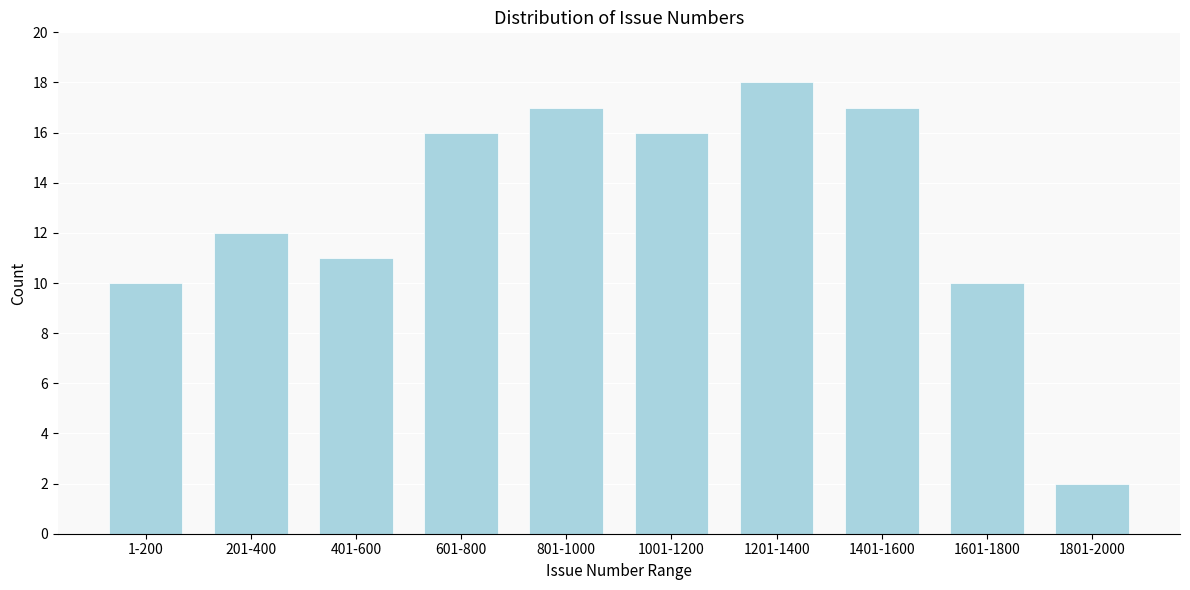

Reading left to right, list all the values displayed in this chart.

1-200=10	201-400=12	401-600=11	601-800=16	801-1000=17	1001-1200=16	1201-1400=18	1401-1600=17	1601-1800=10	1801-2000=2